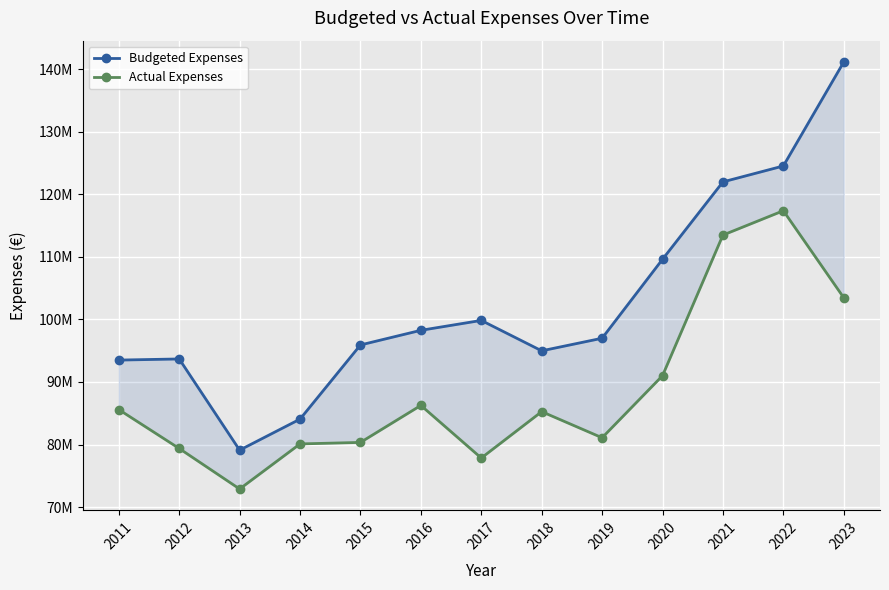

At which category is the sum across all series the highest?

2023